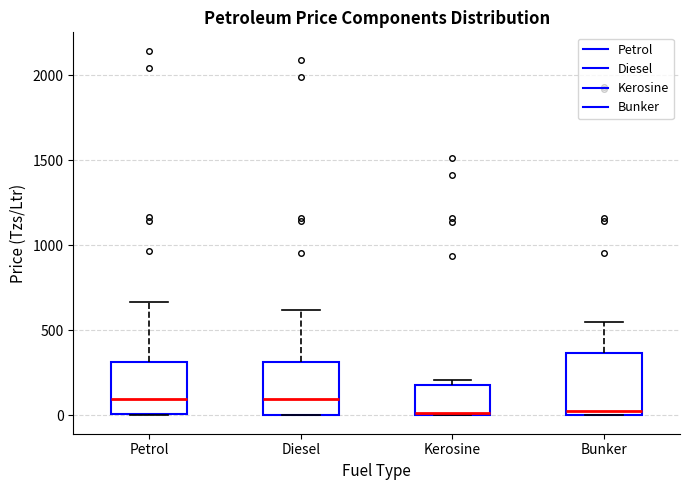

Reading left to right, read every box against the y-axis: the position of its median line, the range the box covers, and the ends of its whiskers. The values are not printed on the chart, so give them approximately, as read against the axis.

Petrol: median 100, box 0 to 300, whiskers 0 to 650
Diesel: median 100, box 0 to 300, whiskers 0 to 600
Kerosine: median 0 (just above the box's lower edge), box 0 to 200, whiskers 0 to 200 (just above the box's upper edge)
Bunker: median 50, box 0 to 350, whiskers 0 to 550